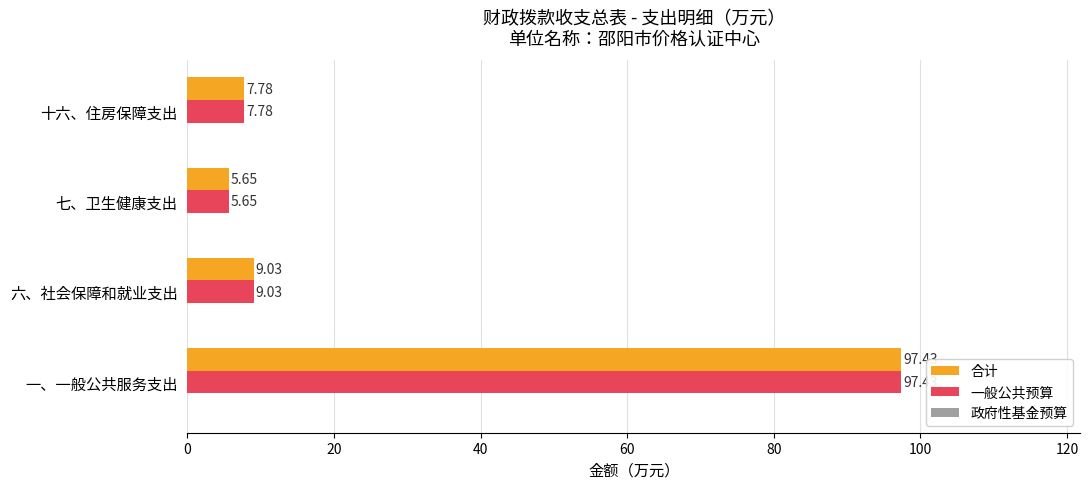

How many data points does each series have?

4